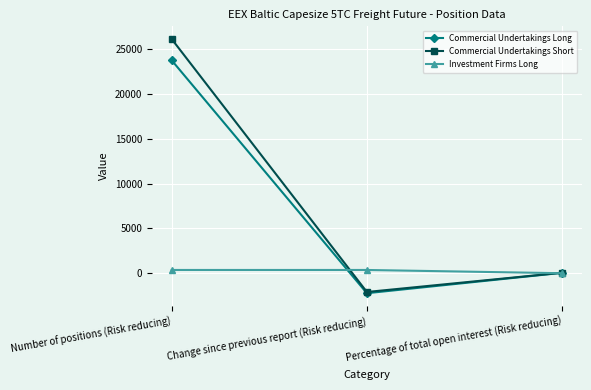

What is the difference between the highest and lowest values at Number of positions (Risk reducing)?

25804.5